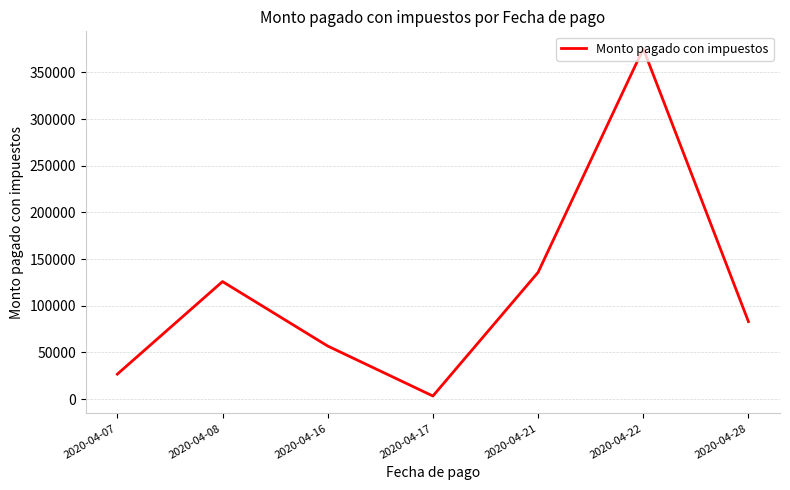

The value at 2020-04-21 is 184804.6. True or false?

False